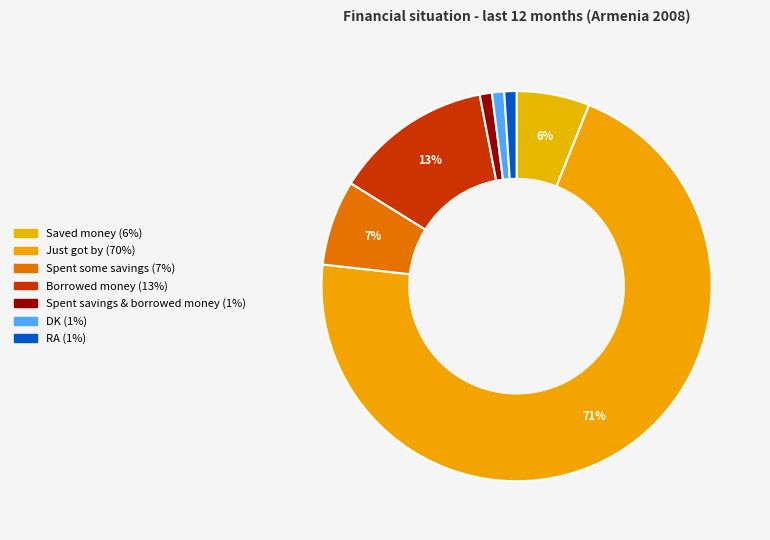

Which slice represents more than half of the pie?

Just got by